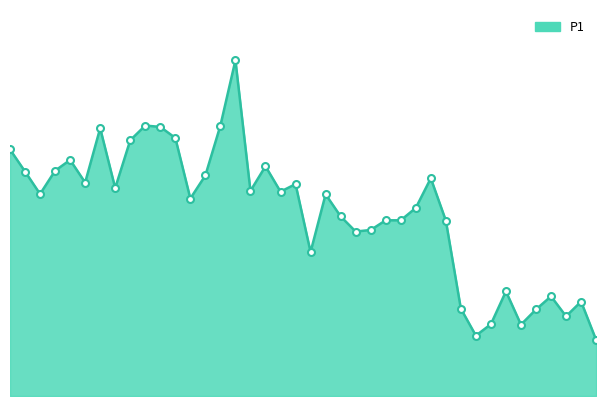

How many points are lower than both their immediate neighbors (excluding endpoints)?

11